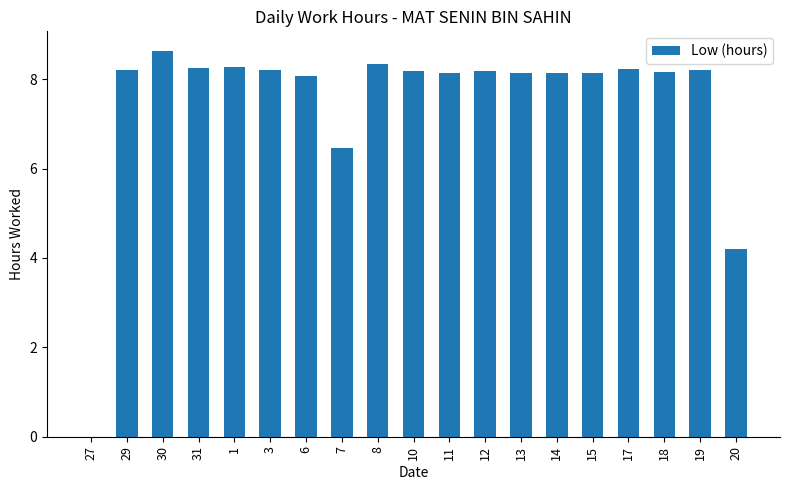

Is it true that the value at 19 is 8.2?

True